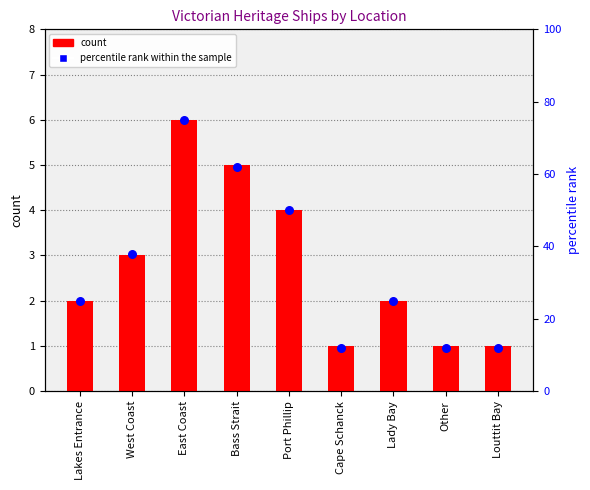

Which series has the largest Y range (max minus min)?

percentile rank within the sample